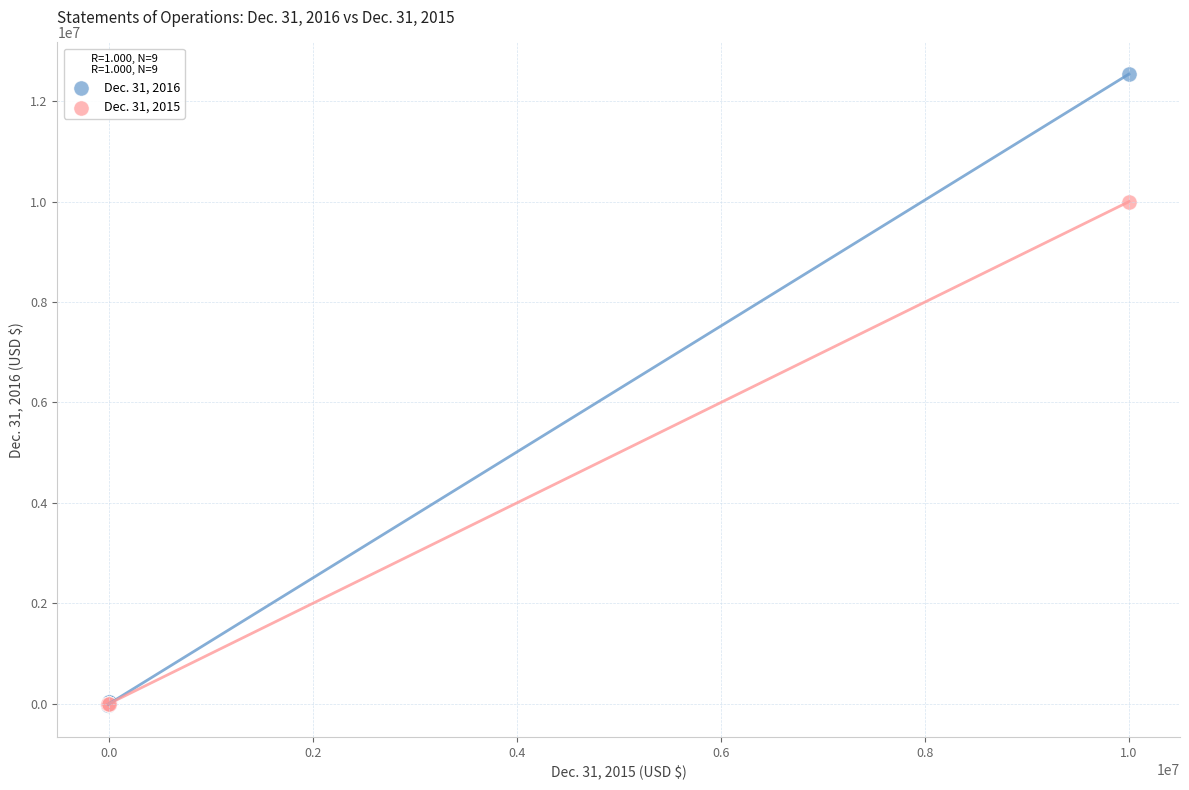

Which series has the widest spread of Y values?

Dec. 31, 2016